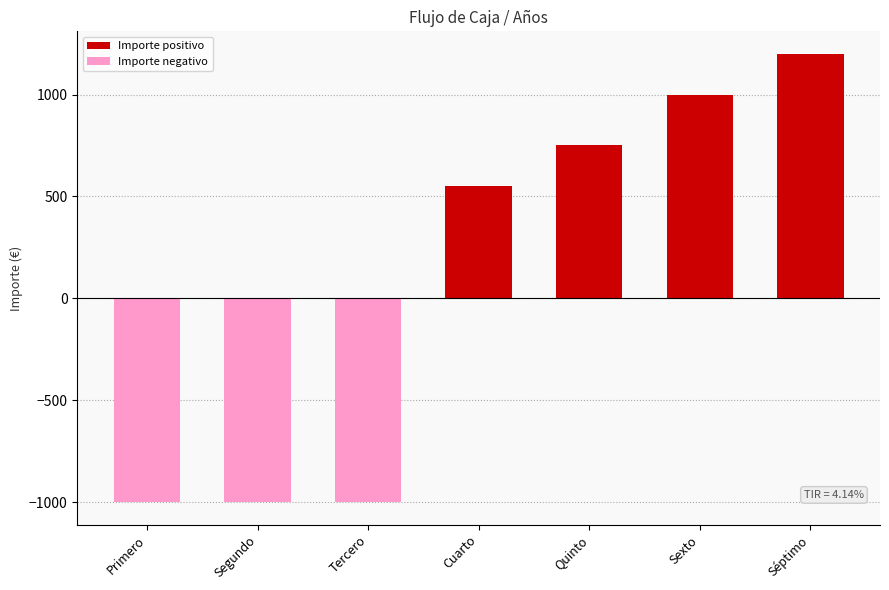

What is the value of the 7th bar from the left?

1200